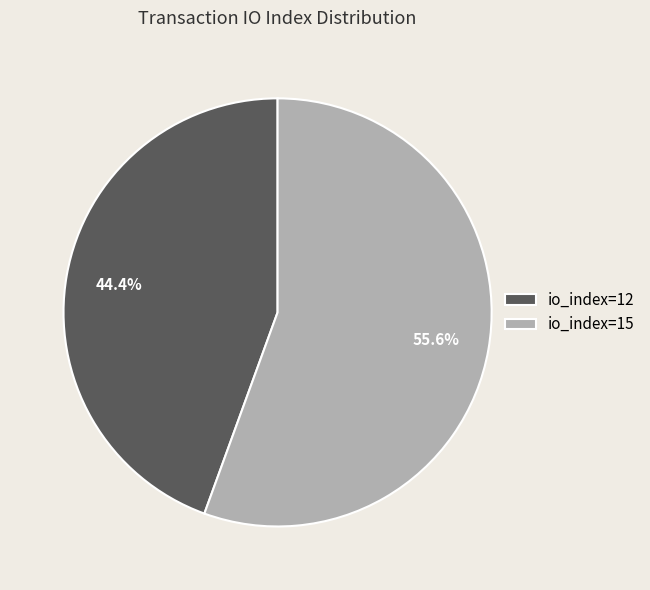

Which slice represents more than half of the pie?

io_index=15